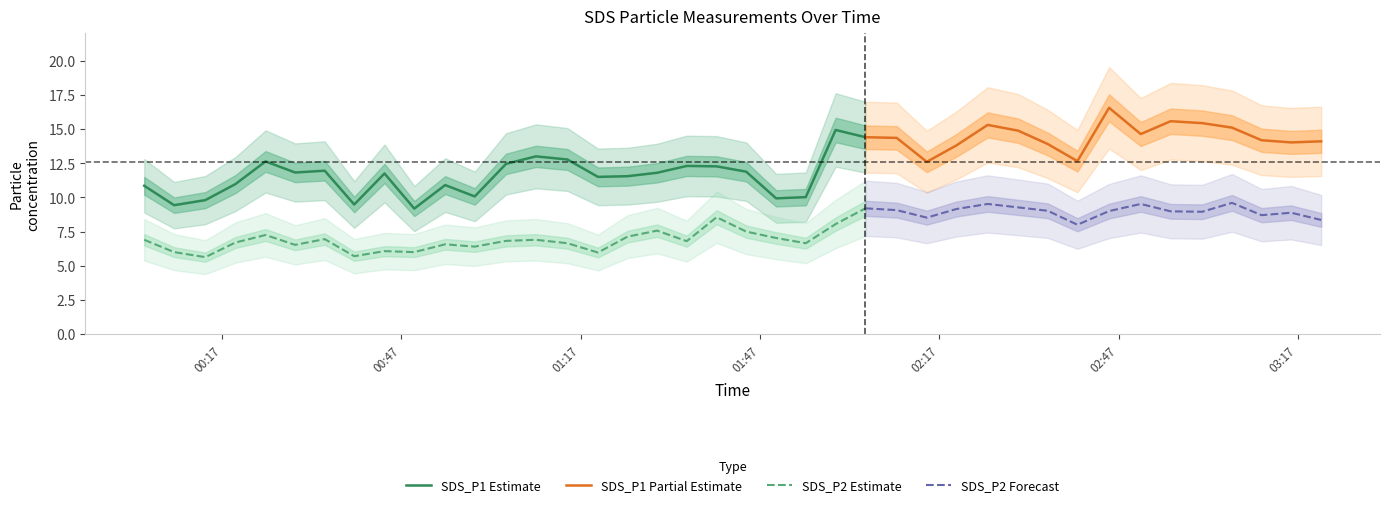

At which label is SDS_P2 closest to 7?

21